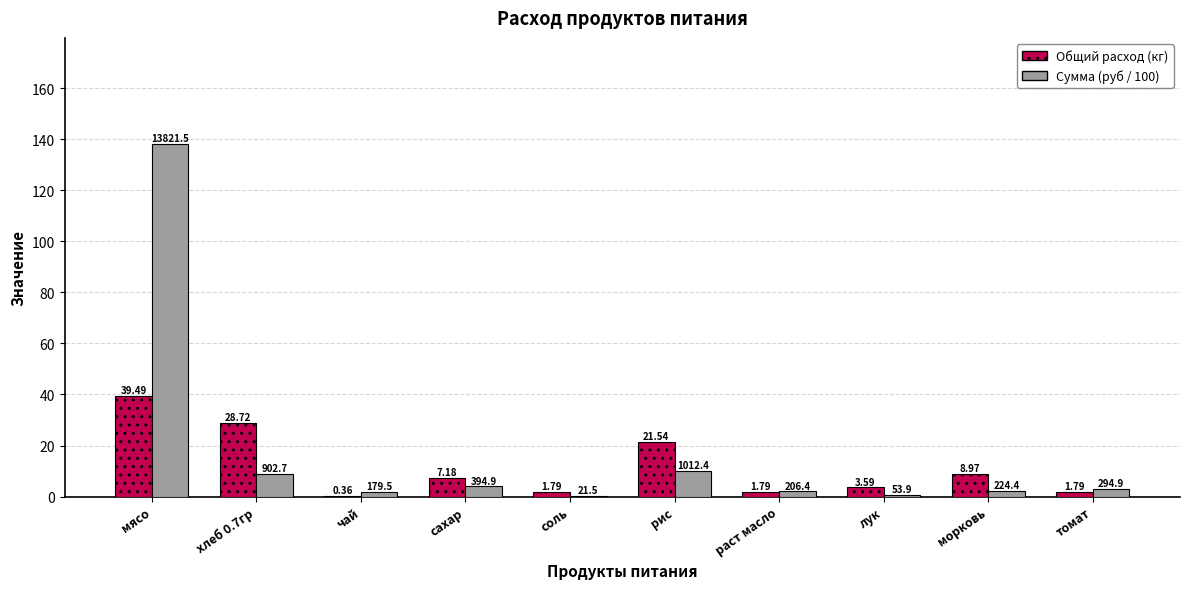

How many groups of bars are there?

10